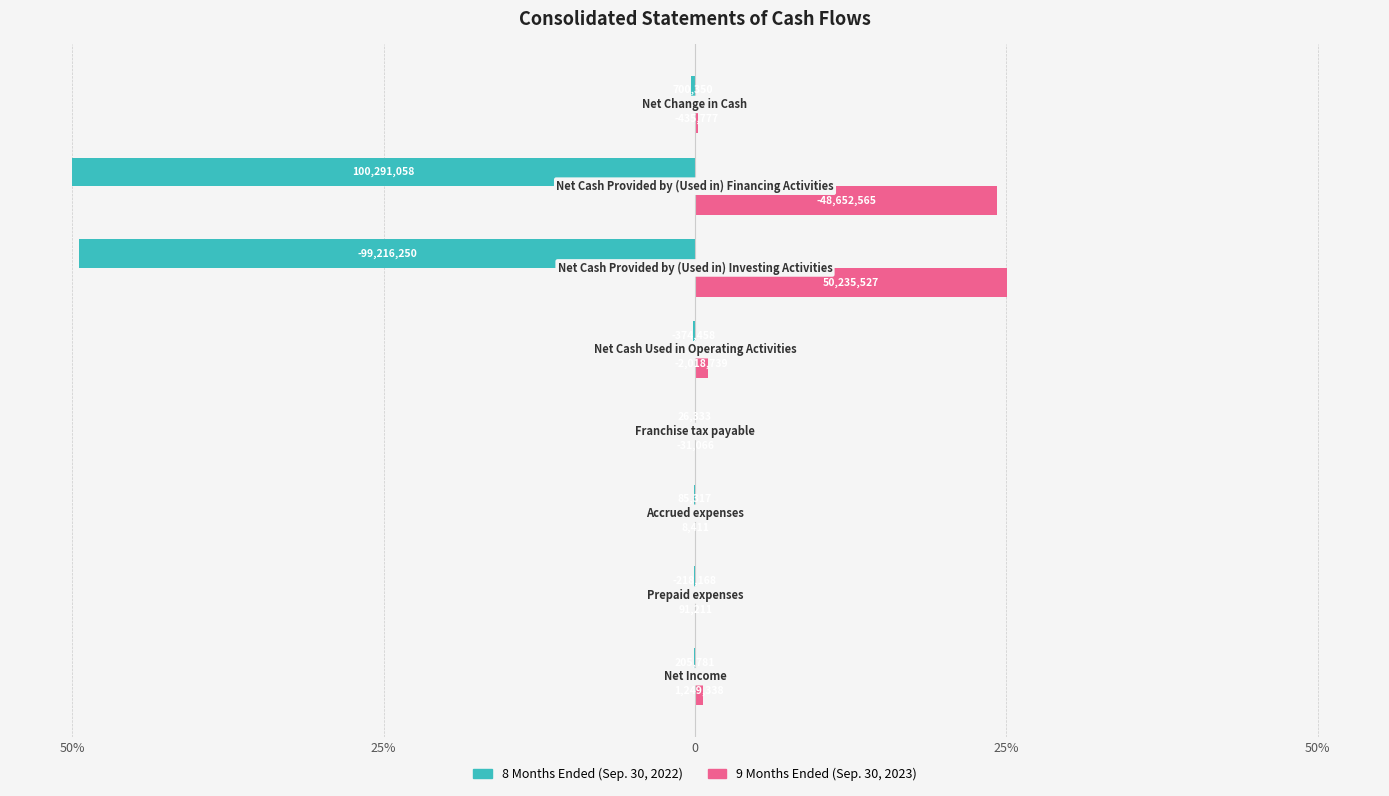

Which series has the largest total across all categories?

9 Months Ended (Sep. 30, 2023)